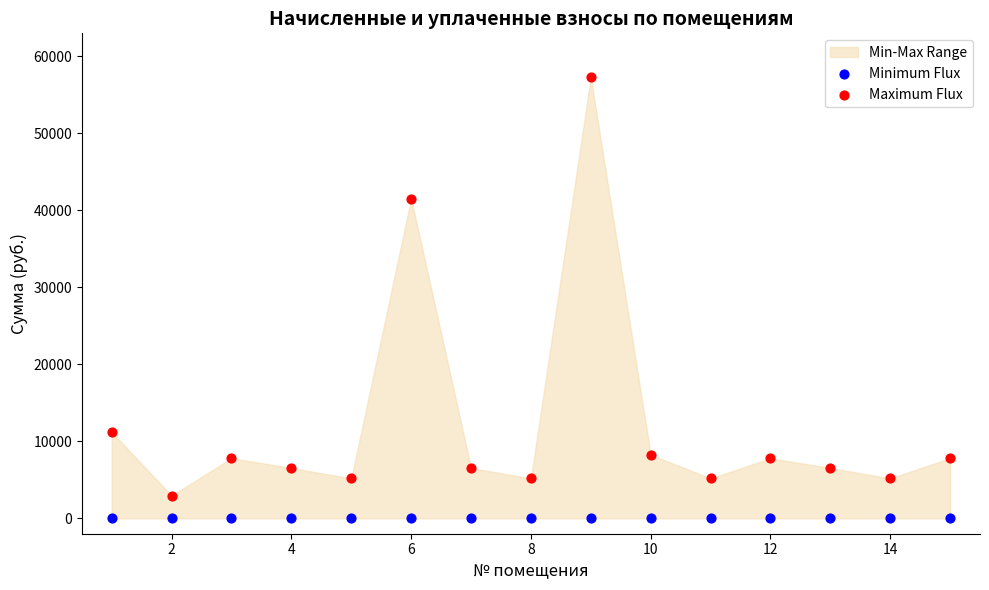

Which series contains the lowest Y value?

Minimum Flux